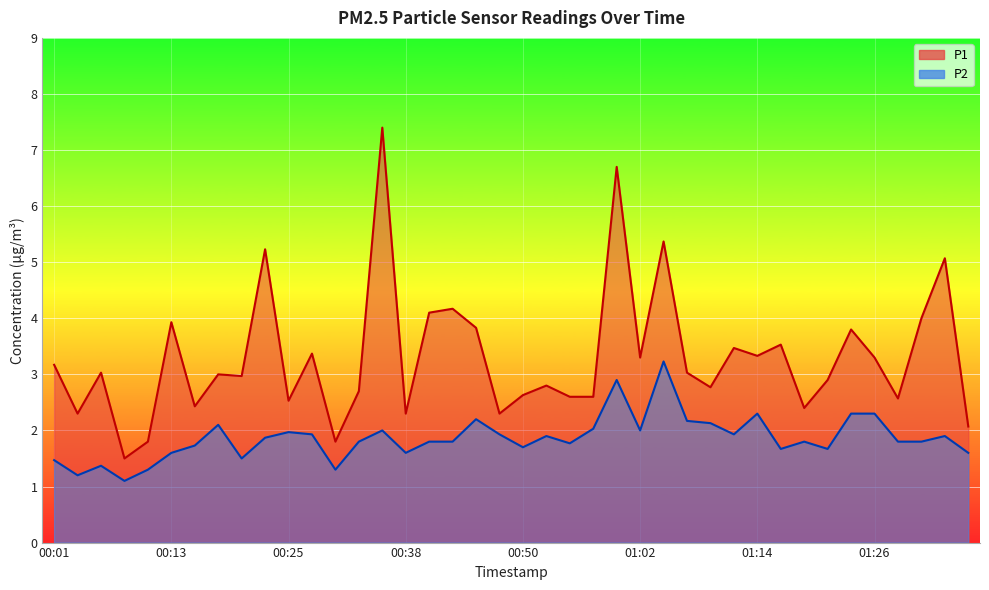

At which category does P1 reach its first local peak?

00:06